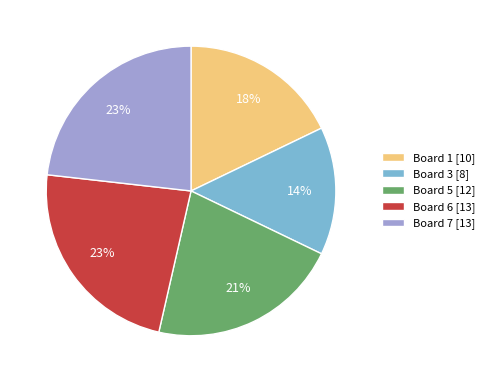

Combined, do Board 1 [10] and Board 5 [12] account for over 50%?

No